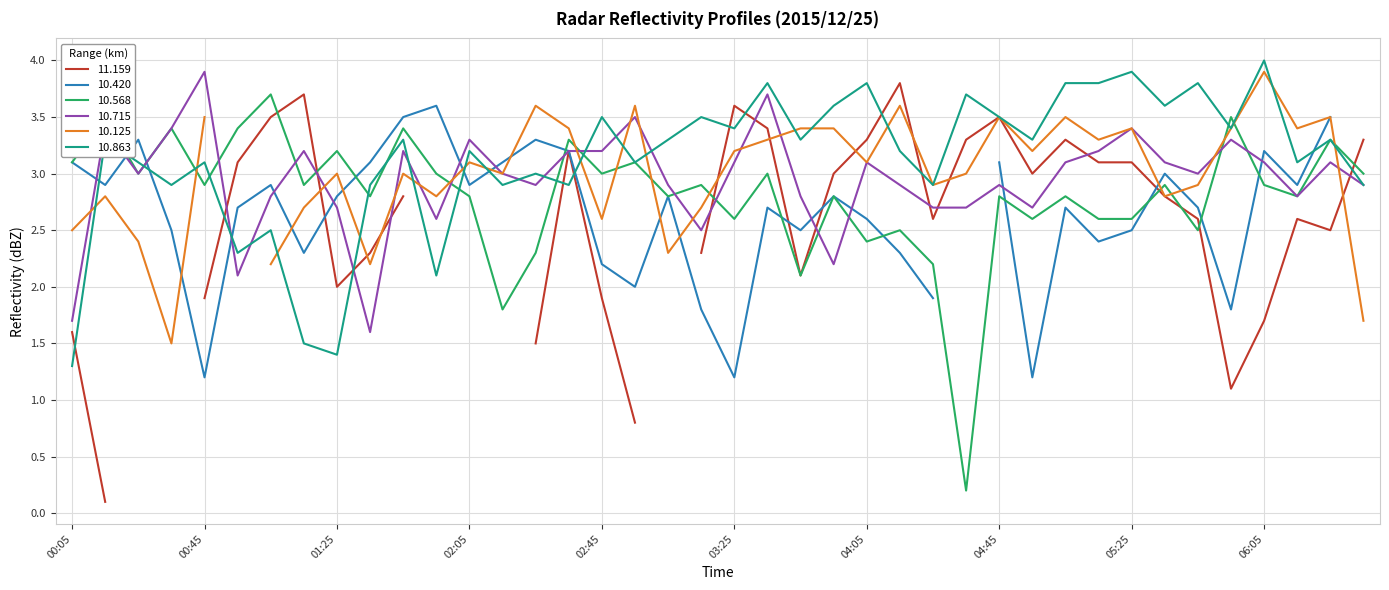

Is it true that 10.568 equals 0.9 at 2015/12/25 06:15?

False